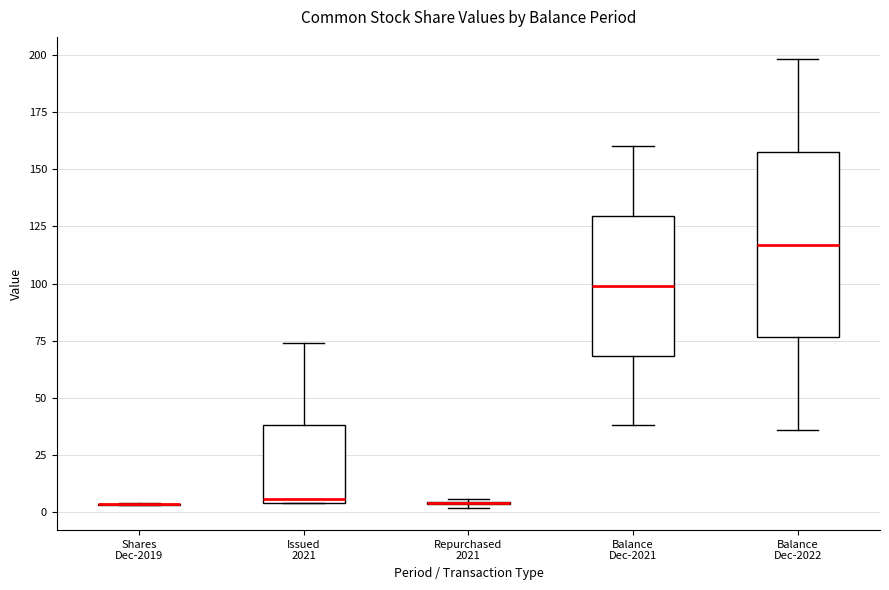

Which box is the tallest, from its lower edge to its upper edge?

Balance Dec-2022